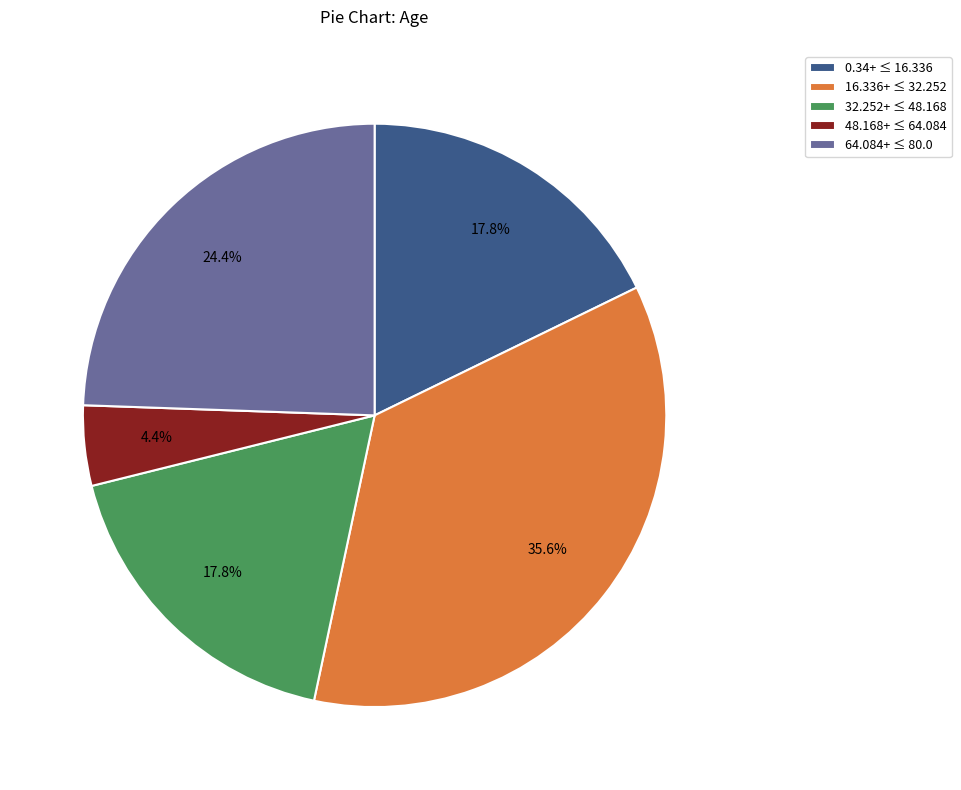

Is the sum of 32.252+ ≤ 48.168 and 0.34+ ≤ 16.336 greater than half?

No